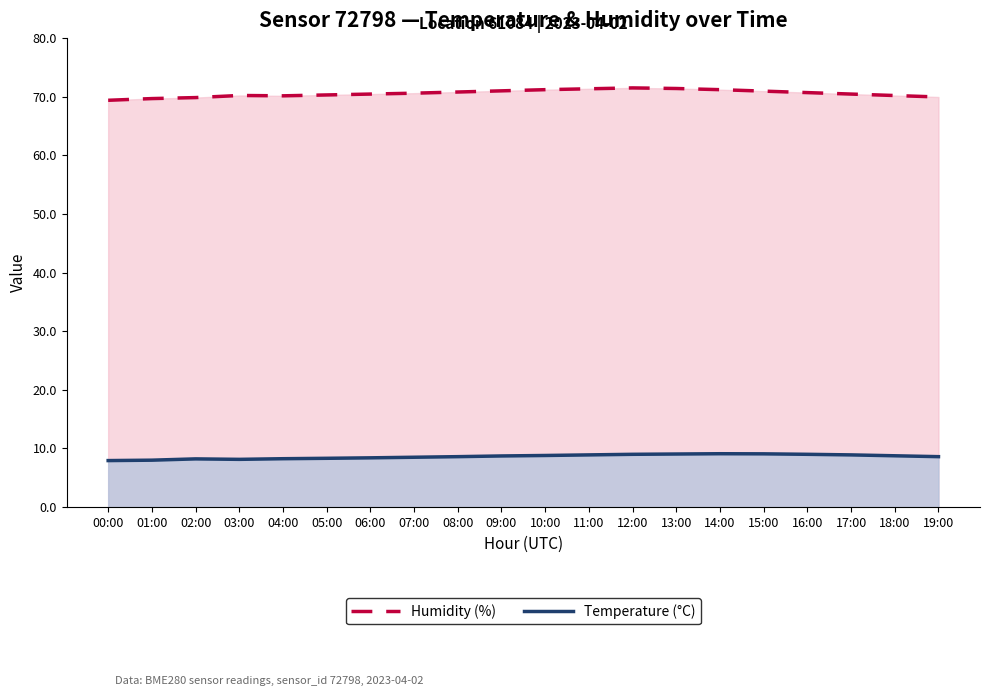

True or false: Temperature (°C) and Humidity (%) intersect in this chart.

False